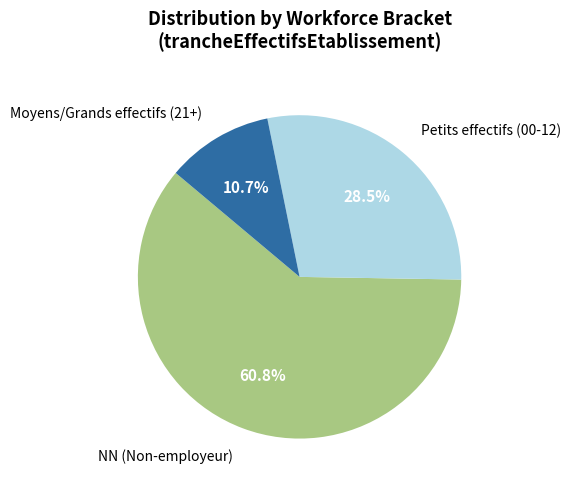

Is there any slice that represents more than half of the pie?

Yes